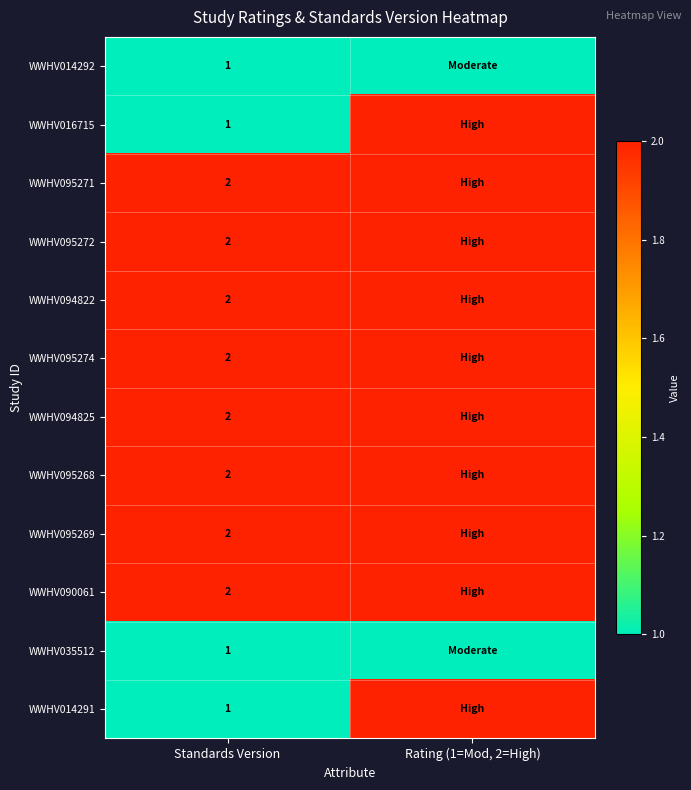

True or false: WWHV014291 has a value of 1 at Standards Version.

True